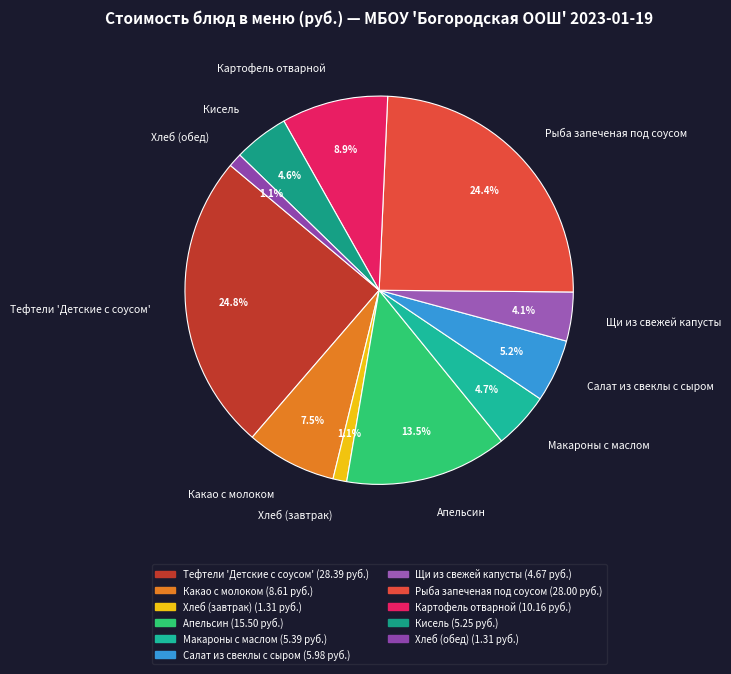

To the nearest percent, what portion does Картофель отварной represent?

9%